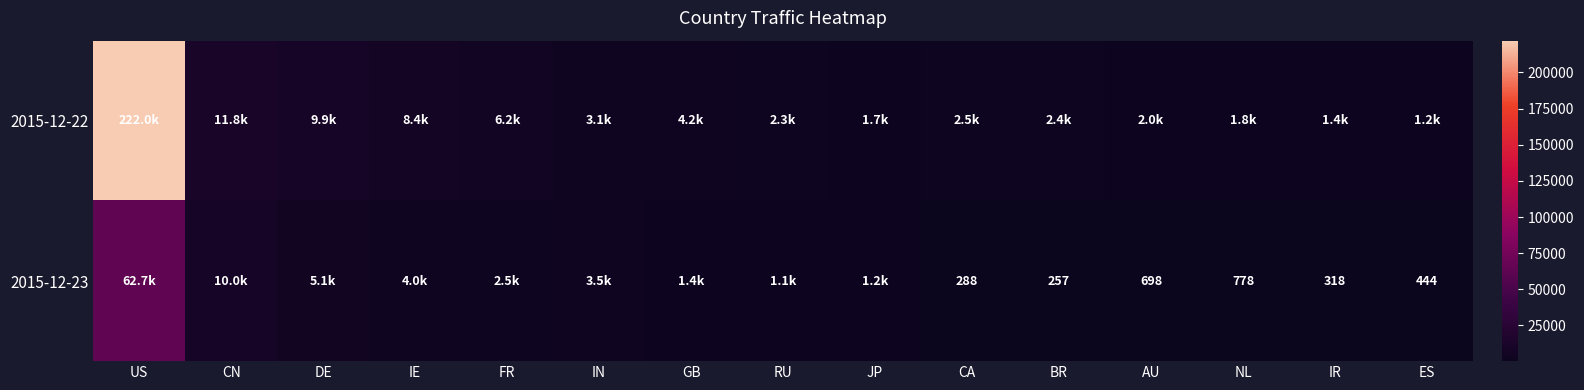

The 2015-12-23 series shows 1347 at NL. True or false?

False